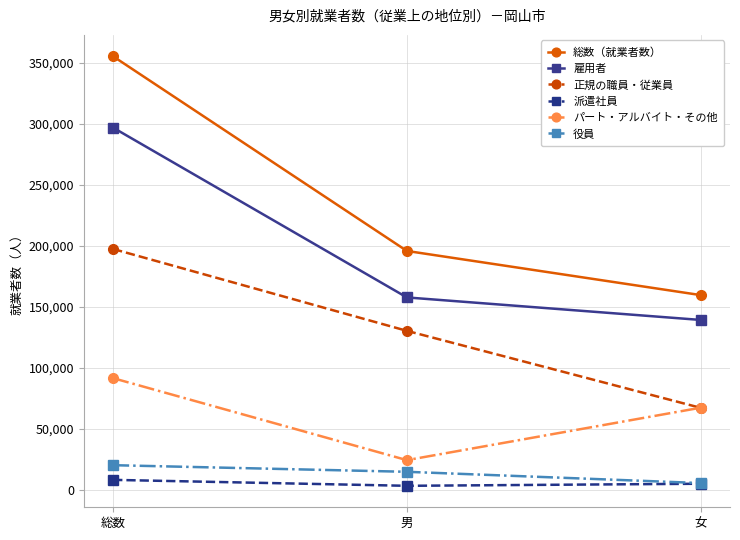

Reading left to right, extract all data points from this chart.

総数（就業者数）: 355300	195743	159557
雇用者: 296814	157637	139177
正規の職員・従業員: 197342	130239	67103
派遣社員: 8044	3177	4867
パート・アルバイト・その他: 91428	24221	67207
役員: 20082	14661	5421